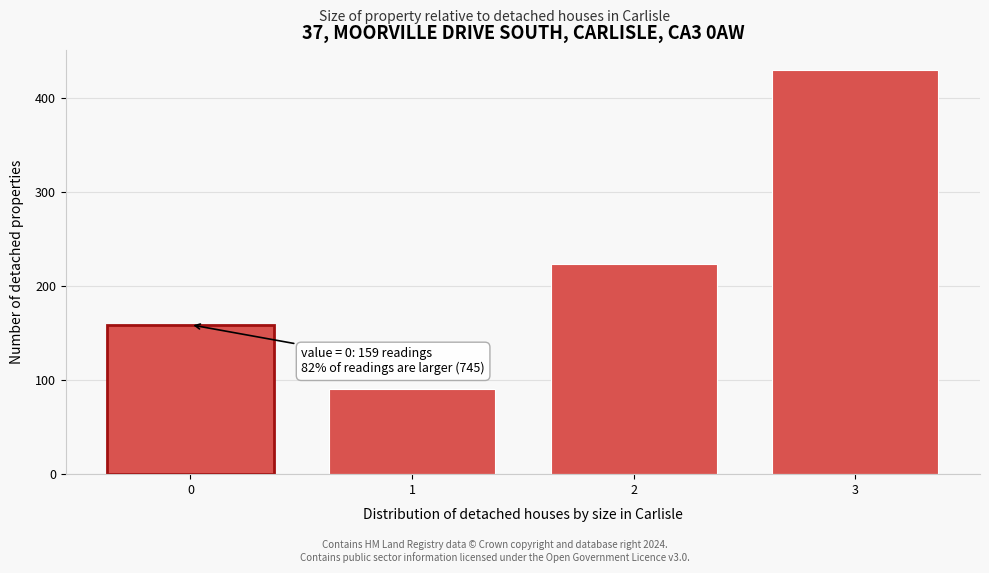

Reading right to left, extract all data points from this chart.

3=430	2=224	1=91	0=159